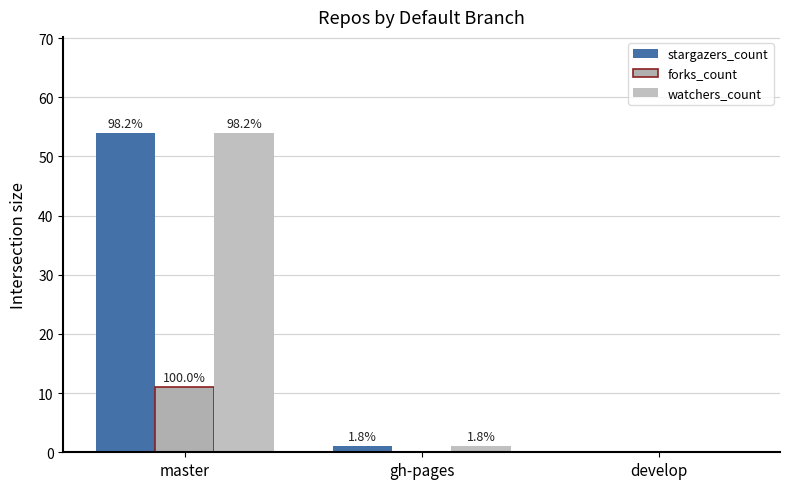

Are the bars horizontal?

No